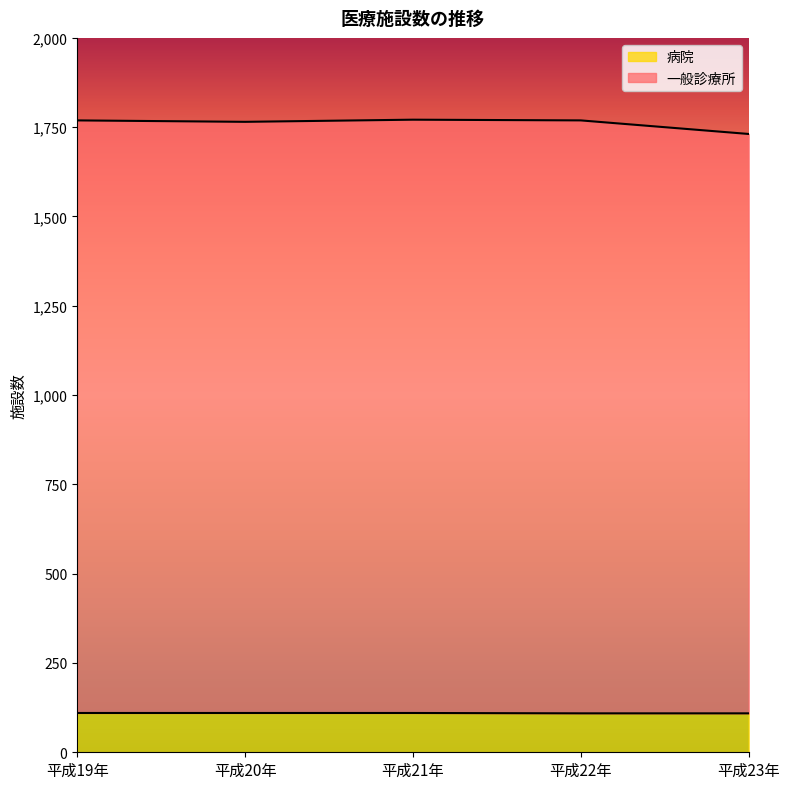

Reading left to right, list all the values displayed in this chart.

一般診療所: 1769	1765	1771	1769	1731
病院: 110	110	110	109	109